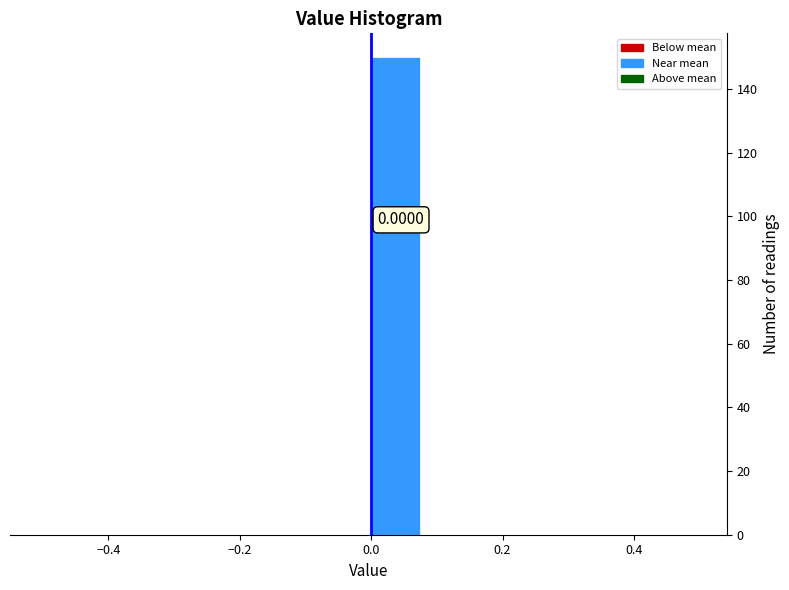

Which range on the x-axis has the tallest bar?

0.00 to 0.08